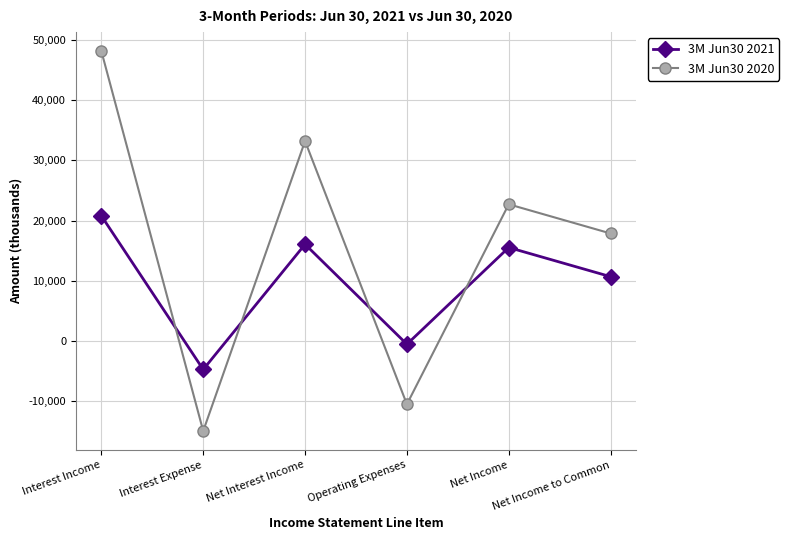

Is it true that 3M Jun30 2020 equals 48139 at Interest Income?

True